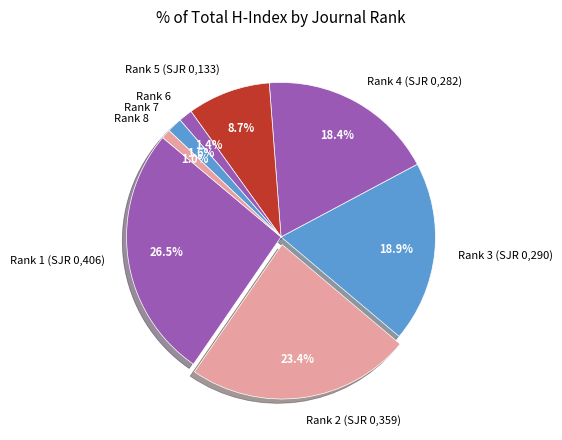

To the nearest percent, what is the average slice percentage?

12%